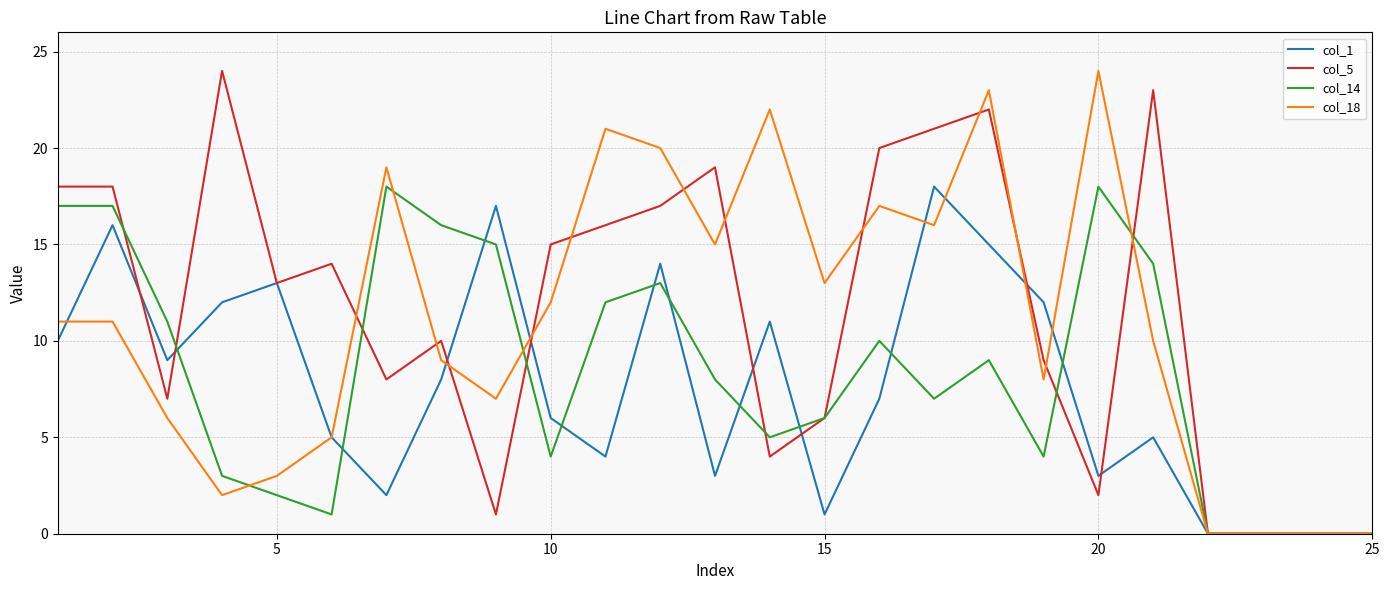

What is the value of the col_1 point at the 5th from the left?

13